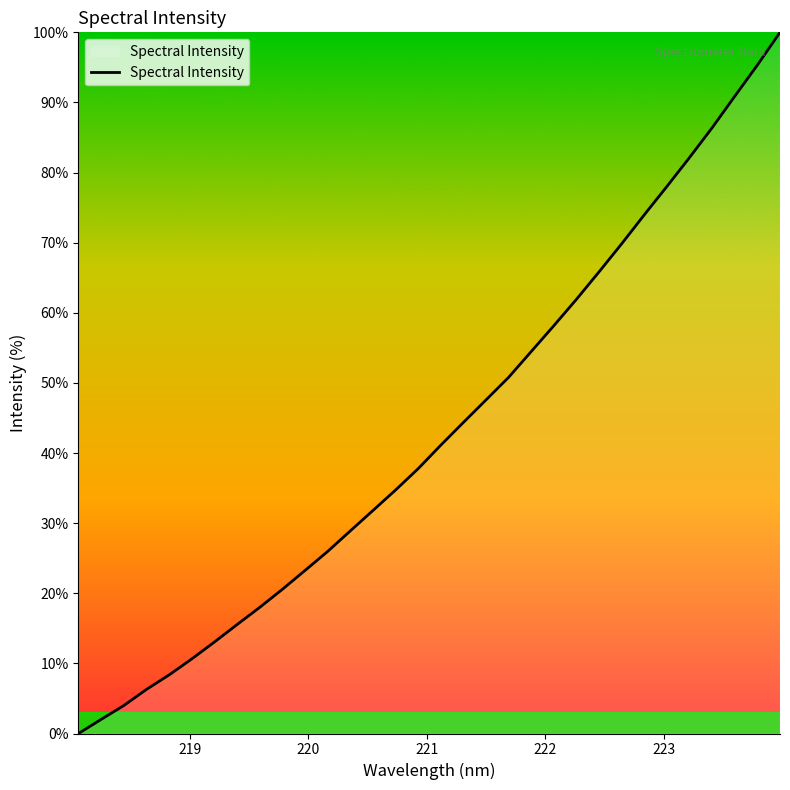

What is the maximum value shown in the chart?

100.0